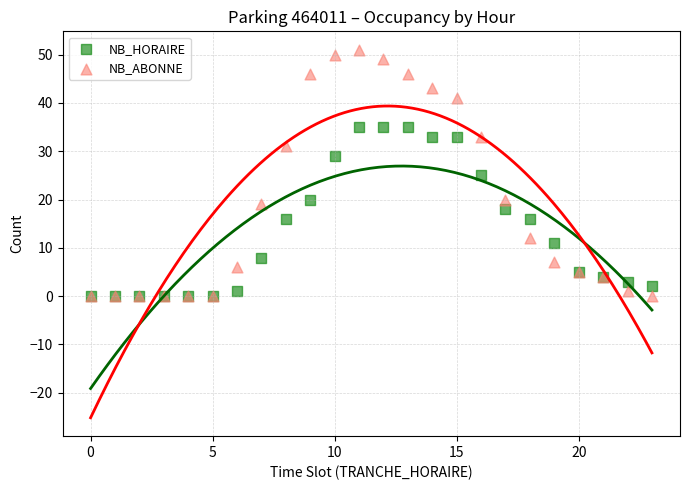

What are all the series names shown in the legend?

NB_HORAIRE, NB_ABONNE